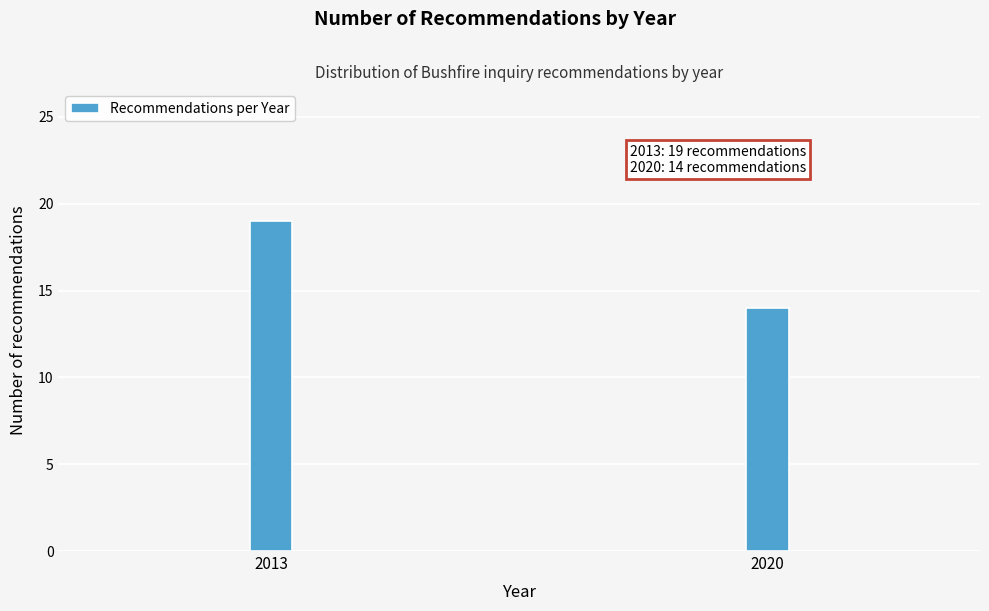

Reading right to left, transcribe all the data shown in this chart.

2020=14	2013=19